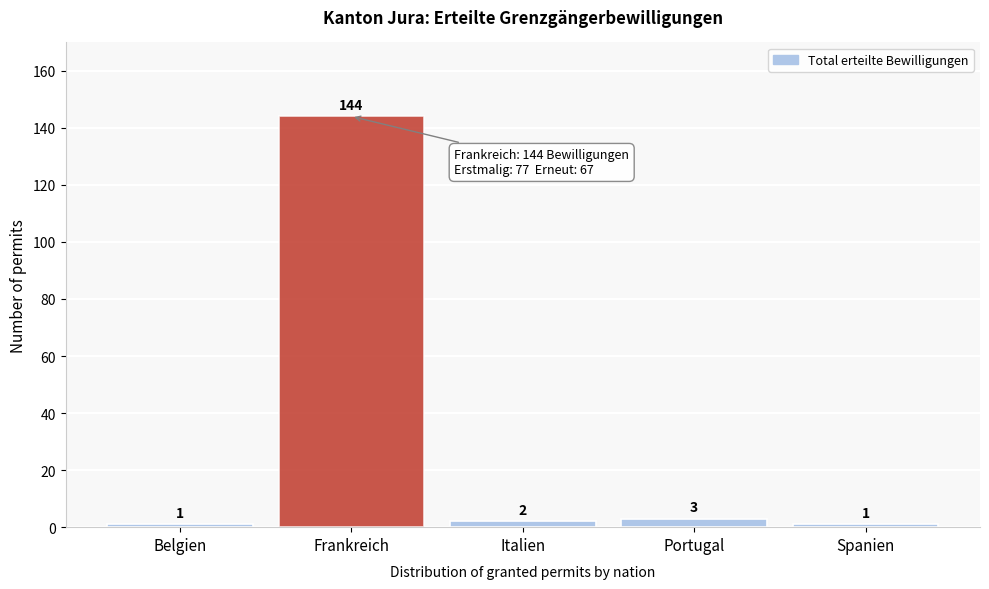

Reading left to right, extract all data points from this chart.

1	144	2	3	1